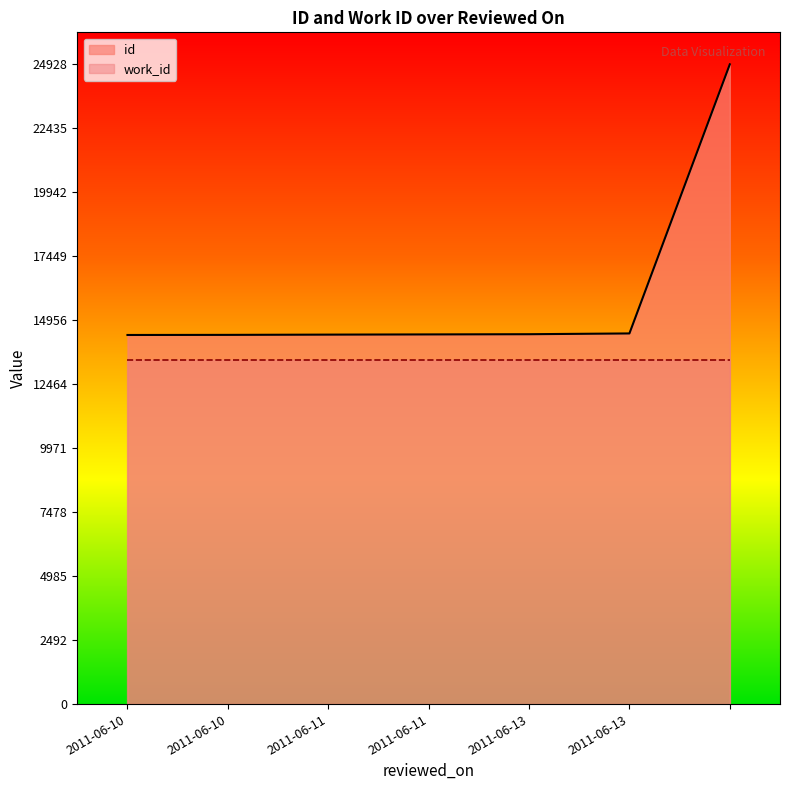

True or false: the data shows 14386 at 2011-06-10.

True